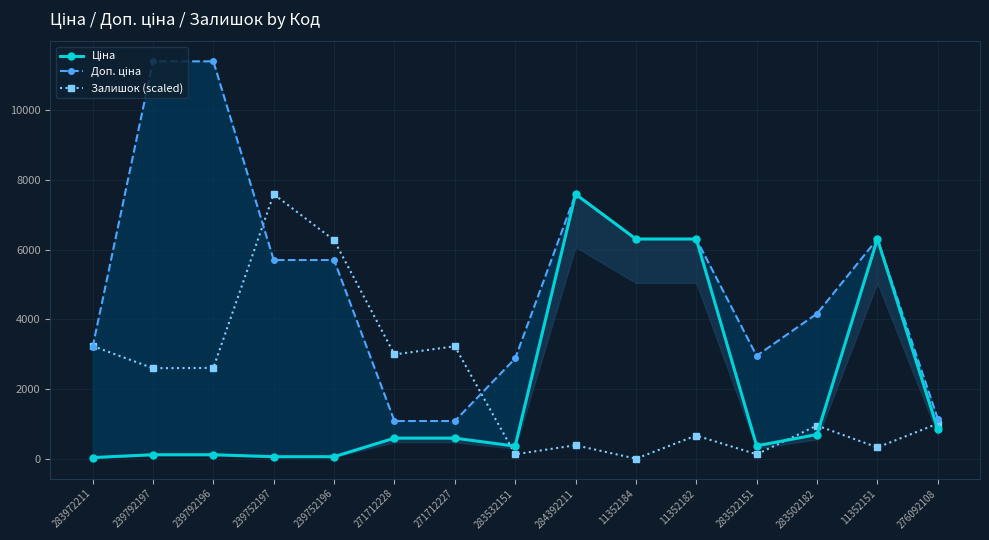

What is the sum of all Залишок (scaled) values?

32121.2